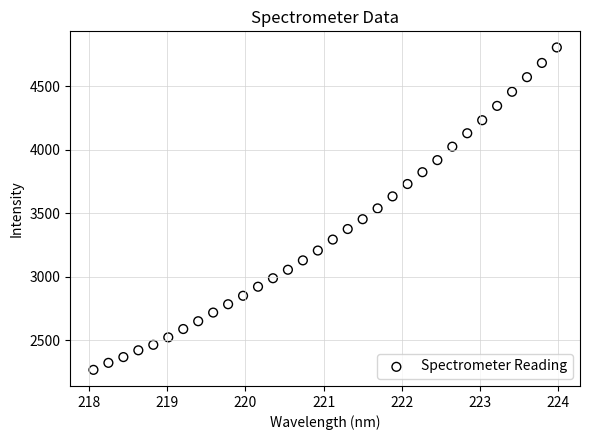

What is the range of Y values (max minus min)?

2536.1